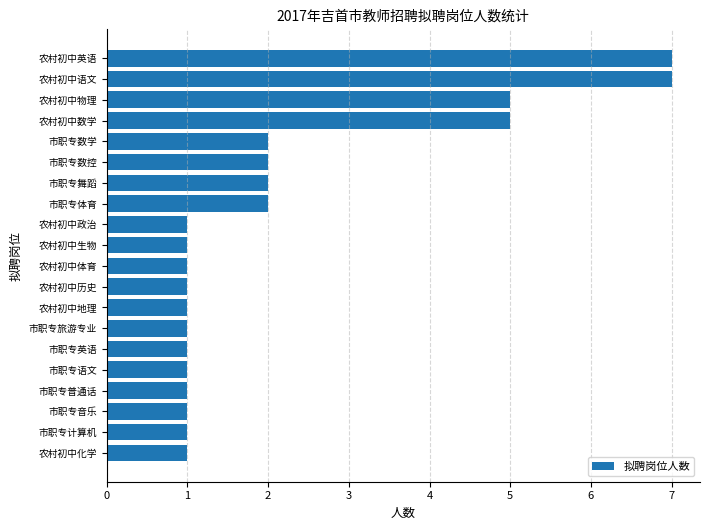

What is the difference between the maximum and minimum values?

6